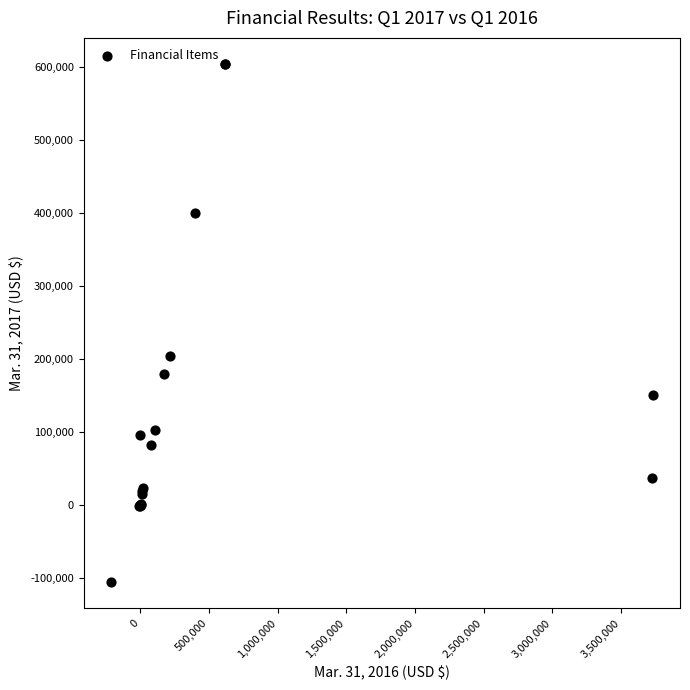

What Y value in the scatter plot is closest to 248945?

204371